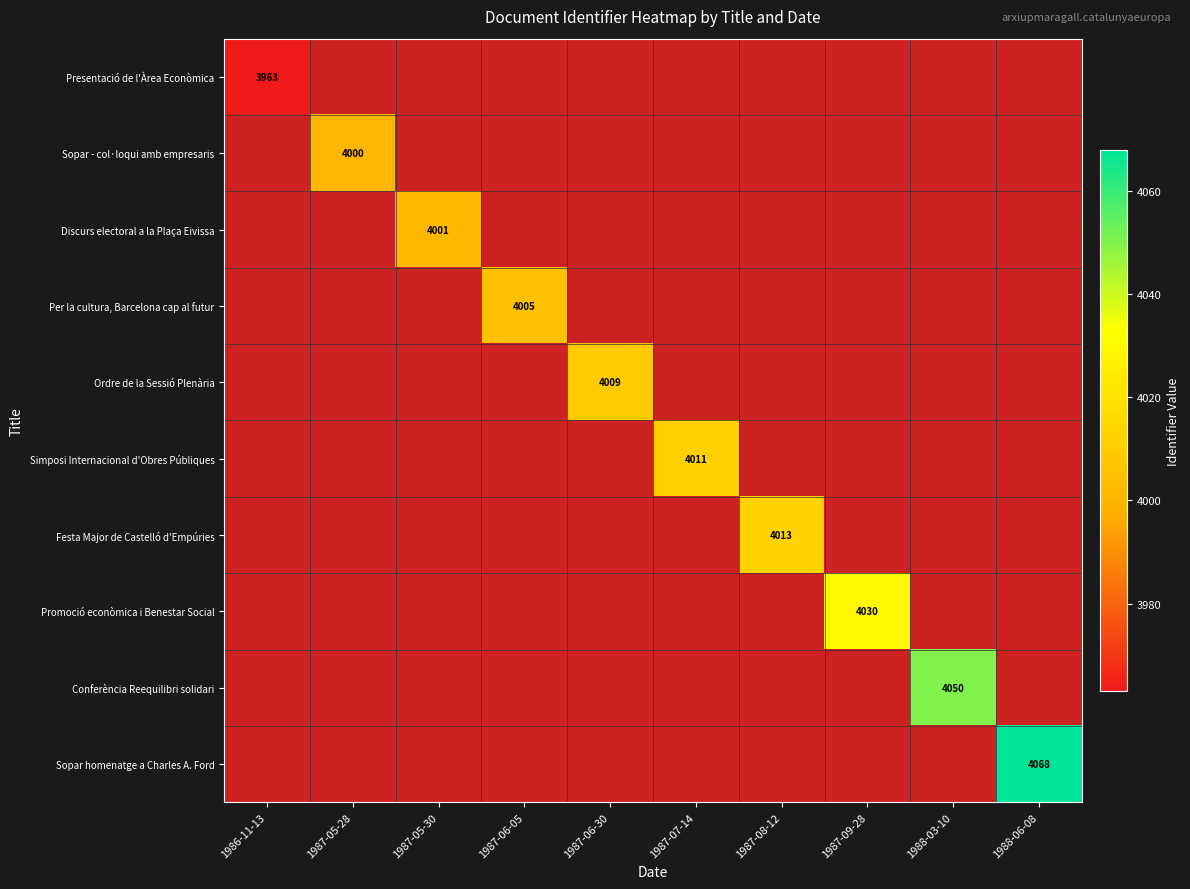

What is the maximum value shown in the chart?

4068.0